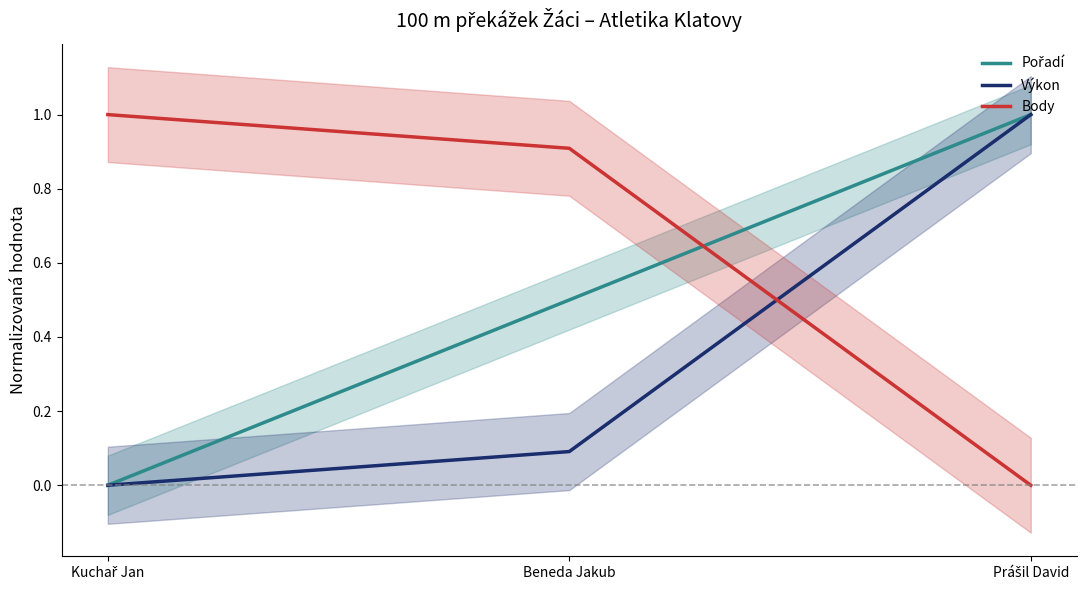

Rank the series by their average value, from lowest to highest.

Výkon, Pořadí, Body